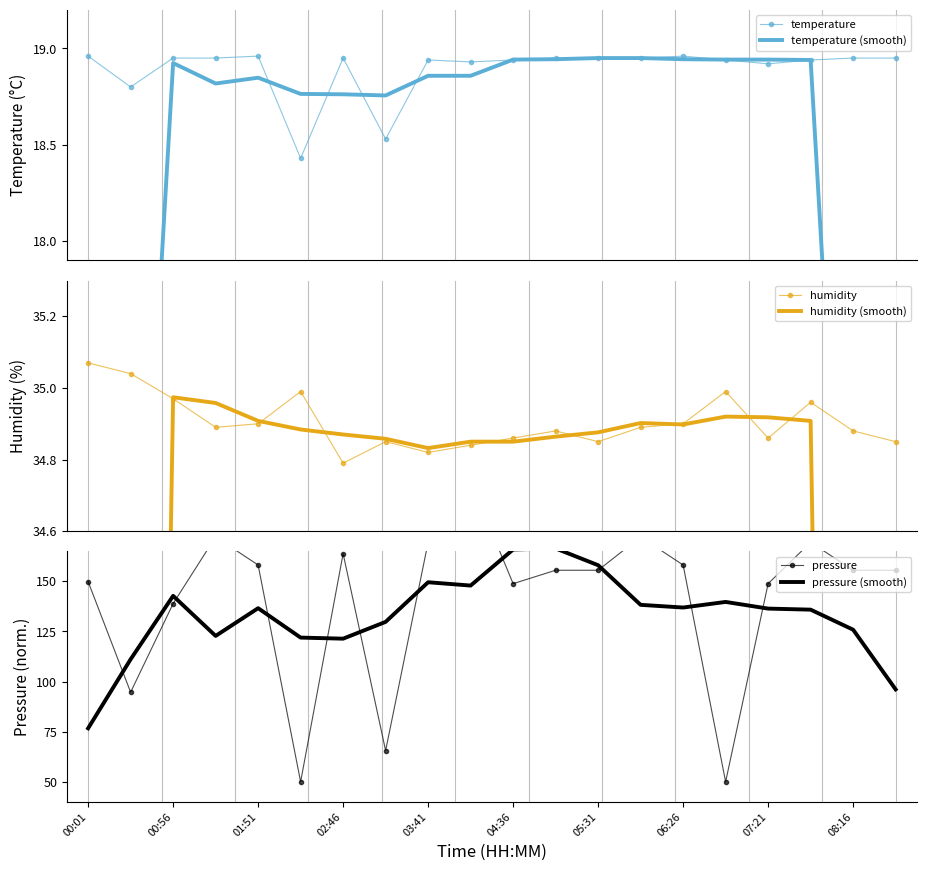

True or false: pressure (smooth) and temperature intersect in this chart.

False